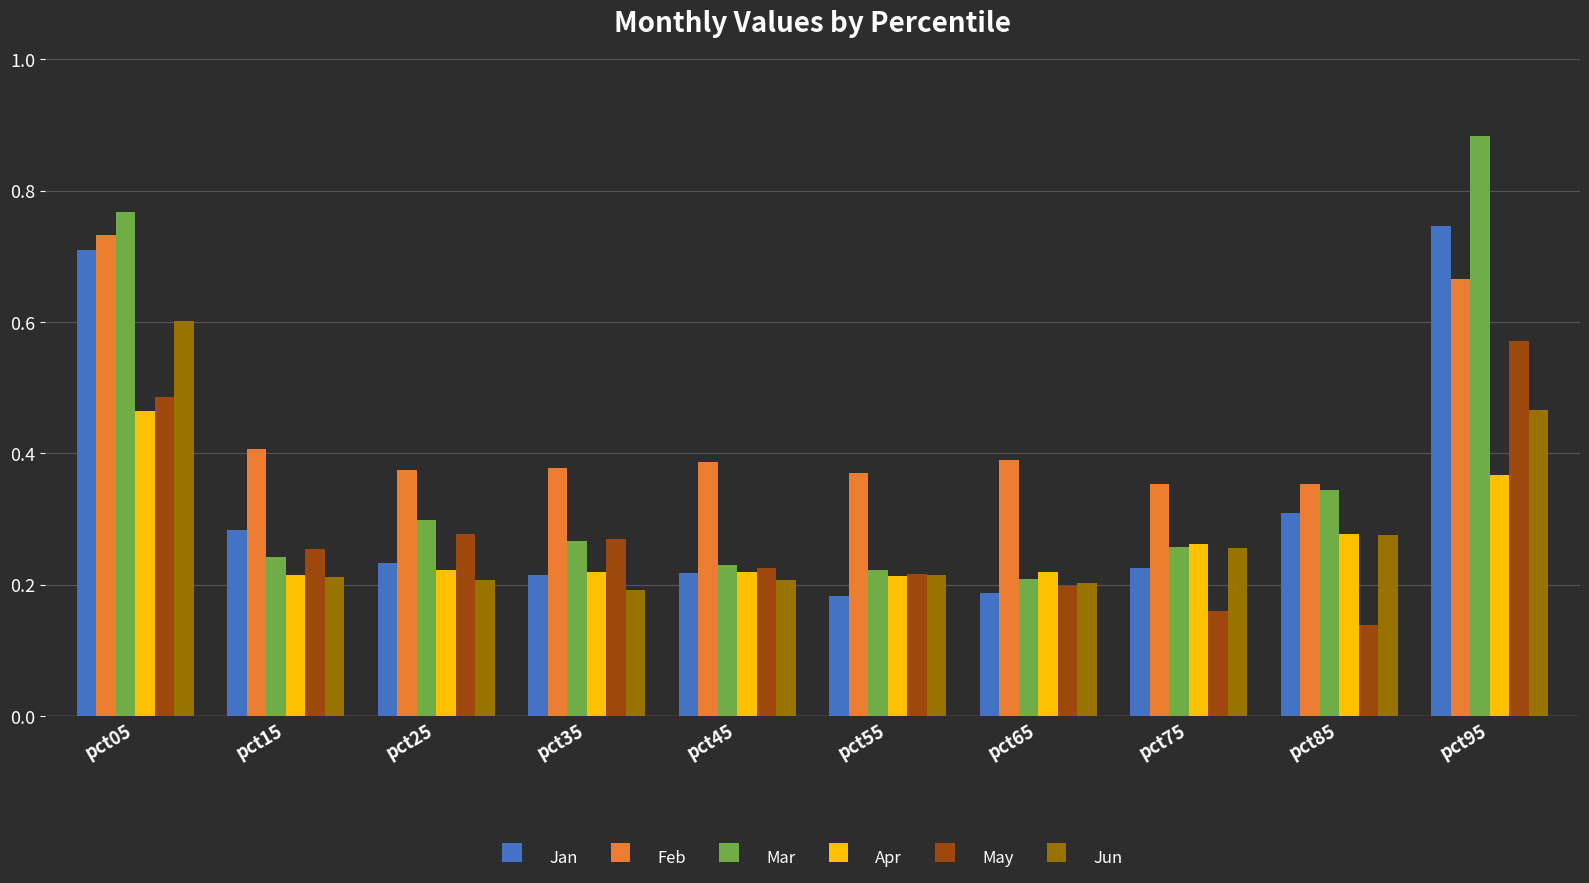

At which category does the chart reach its minimum across all series?

pct85